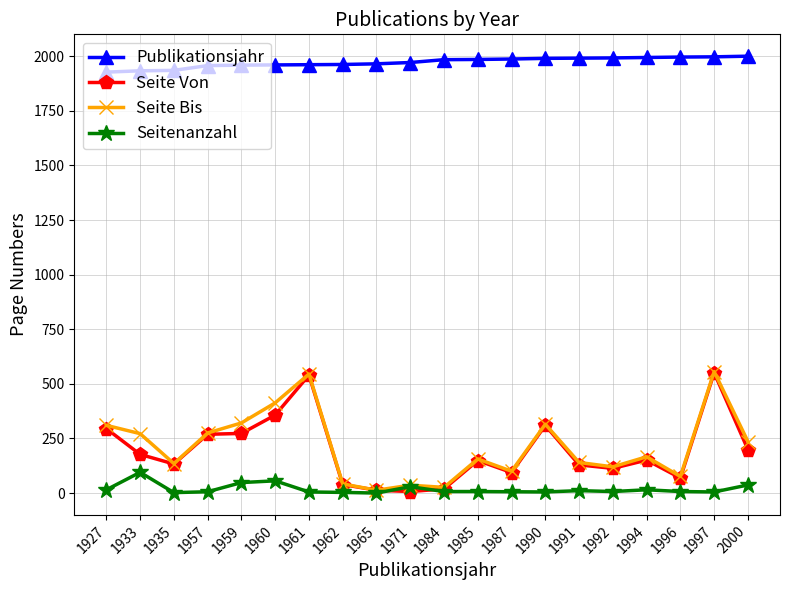

True or false: Seite Bis and Publikationsjahr intersect in this chart.

False